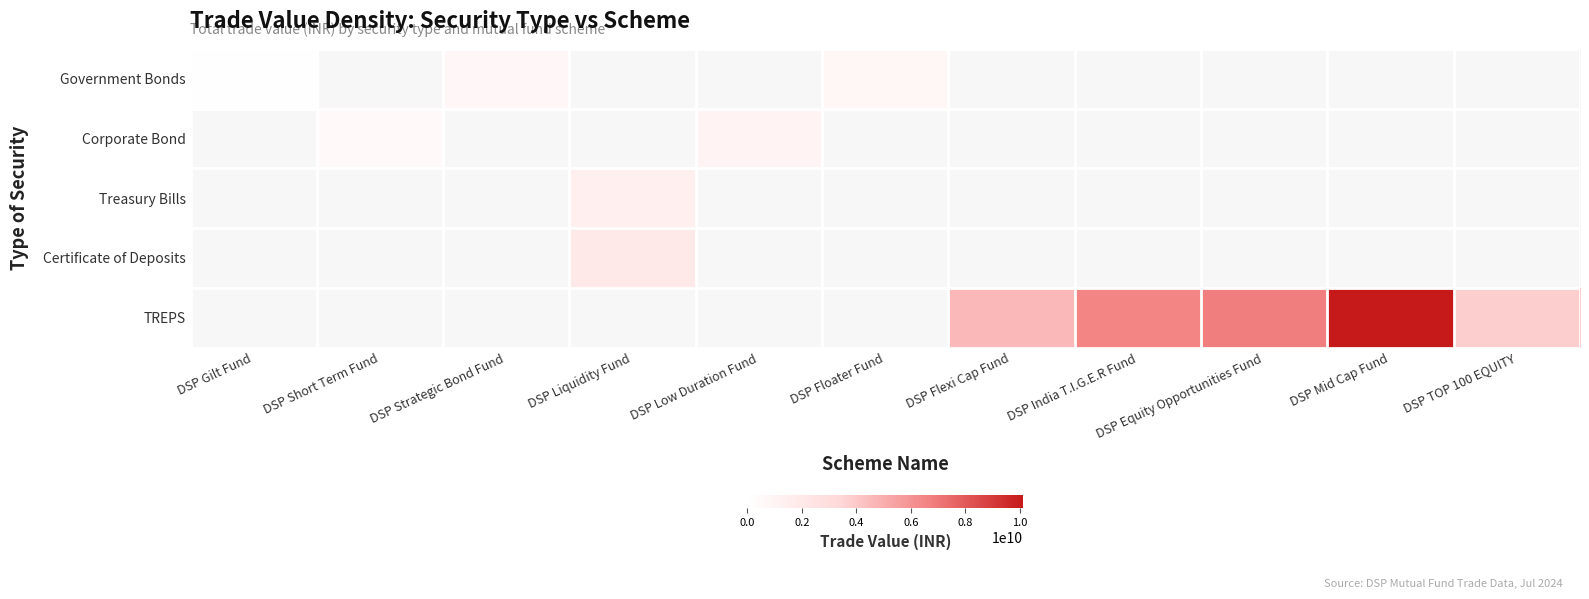

What is the maximum value shown in the chart?

10117749059.3